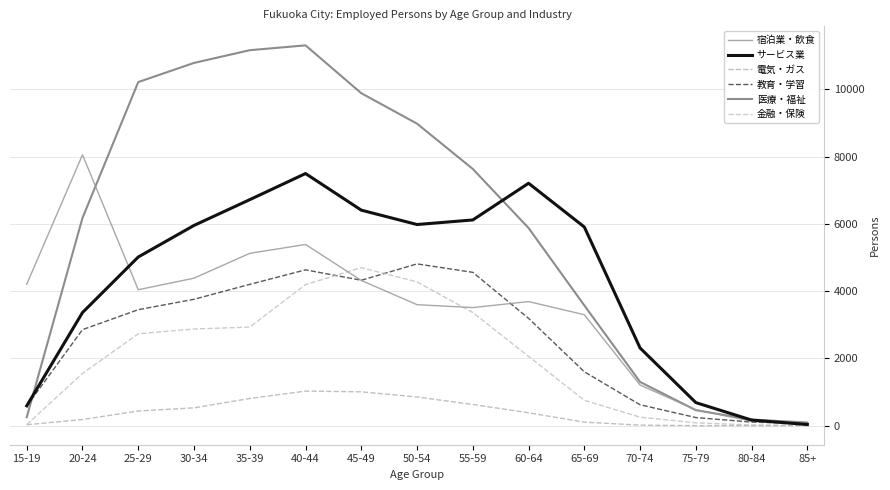

Reading right to left, transcribe all the data shown in this chart.

宿泊業・飲食: 85+=46	80-84=134	75-79=473	70-74=1208	65-69=3299	60-64=3689	55-59=3511	50-54=3597	45-49=4317	40-44=5386	35-39=5123	30-34=4385	25-29=4041	20-24=8051	15-19=4205
サービス業: 85+=36	80-84=168	75-79=687	70-74=2310	65-69=5905	60-64=7205	55-59=6115	50-54=5979	45-49=6406	40-44=7494	35-39=6718	30-34=5952	25-29=5014	20-24=3363	15-19=591
電気・ガス: 85+=1	80-84=1	75-79=3	70-74=18	65-69=106	60-64=385	55-59=632	50-54=855	45-49=1008	40-44=1029	35-39=810	30-34=531	25-29=438	20-24=184	15-19=30
教育・学習: 85+=61	80-84=108	75-79=243	70-74=623	65-69=1603	60-64=3191	55-59=4558	50-54=4809	45-49=4323	40-44=4632	35-39=4201	30-34=3757	25-29=3448	20-24=2855	15-19=585
医療・福祉: 85+=95	80-84=184	75-79=462	70-74=1301	65-69=3575	60-64=5875	55-59=7630	50-54=8976	45-49=9881	40-44=11303	35-39=11159	30-34=10781	25-29=10212	20-24=6174	15-19=253
金融・保険: 85+=14	80-84=22	75-79=86	70-74=255	65-69=755	60-64=2060	55-59=3364	50-54=4274	45-49=4698	40-44=4193	35-39=2931	30-34=2875	25-29=2732	20-24=1553	15-19=34